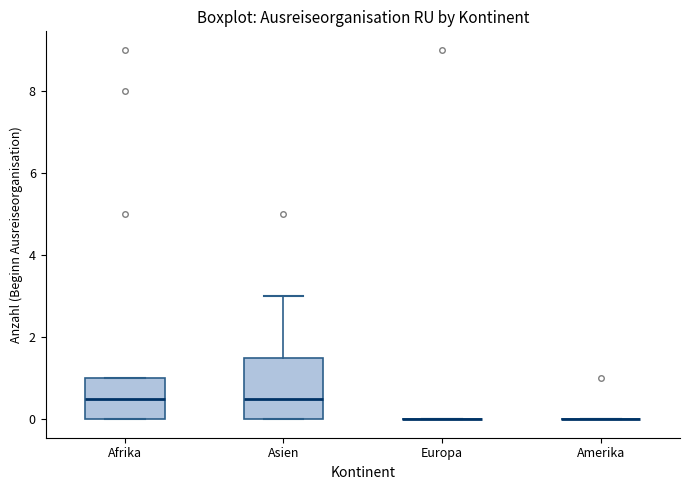

Reading left to right, read every box against the y-axis: the position of its median line, the range the box covers, and the ends of its whiskers. The values are not printed on the chart, so give them approximately, as read against the axis.

Afrika: median 0.6, box 0.0 to 1.0, whiskers 0.0 to 1.0
Asien: median 0.6, box 0.0 to 1.6, whiskers 0.0 to 3.0
Europa: box collapsed to a line at 0.0, whiskers 0.0 to 0.0
Amerika: box collapsed to a line at 0.0, whiskers 0.0 to 0.0